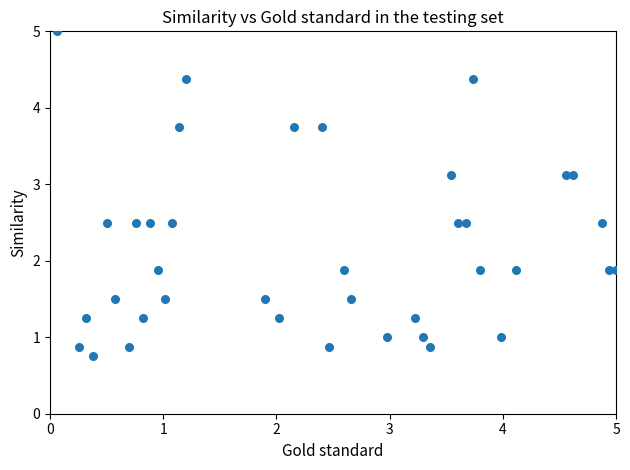

What is the range of X values (max minus min)?

4.9